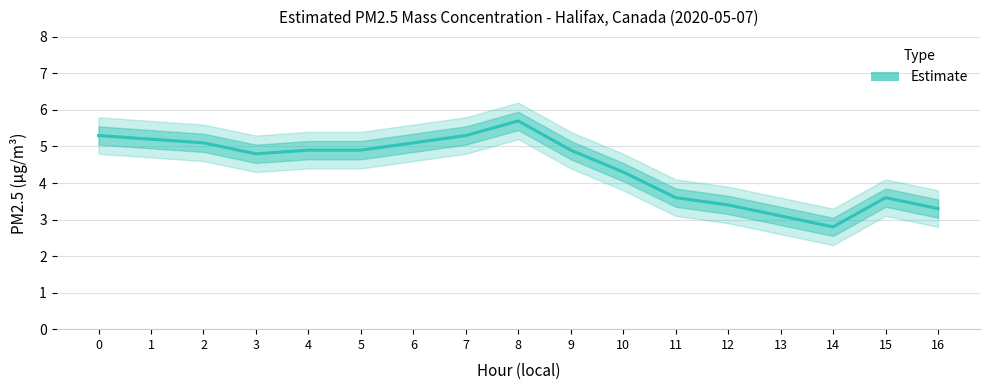

Count the number of values greater than 4.

11